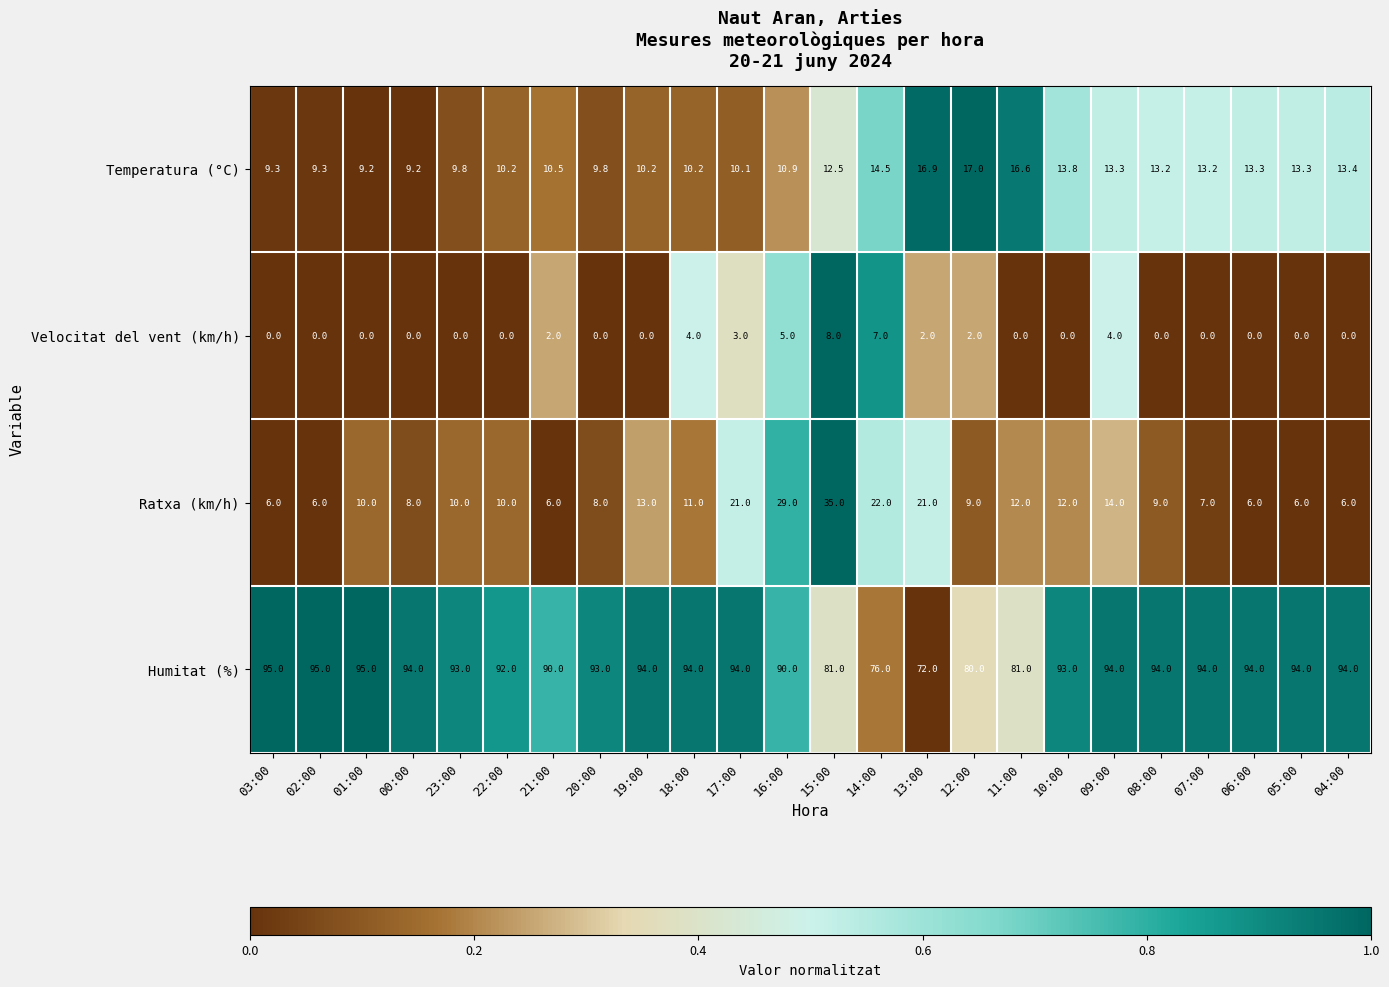

Is it true that Humitat (%) equals 132.6 at 05:00?

False